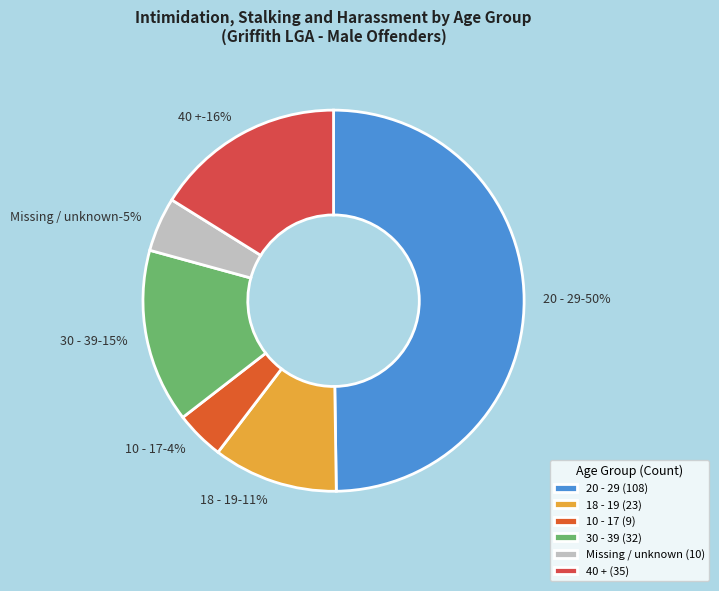

How many segments does this pie chart have?

6